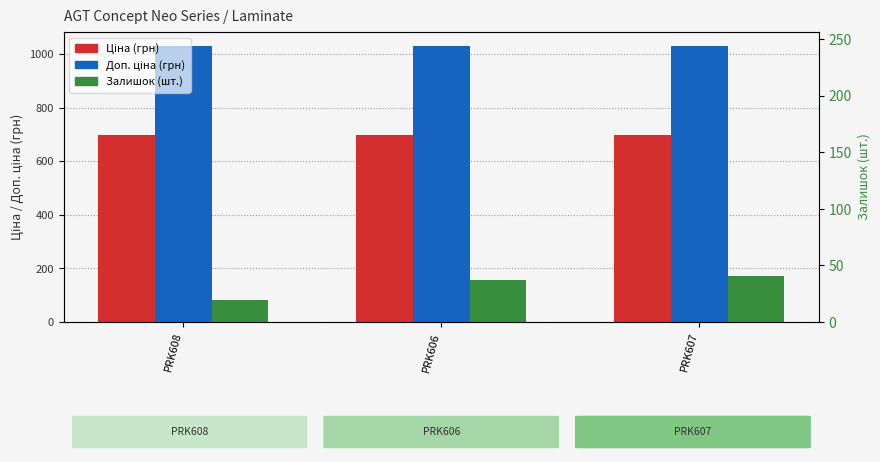

List the series in order of their peak value, highest first.

Доп. ціна, Ціна, Залишок